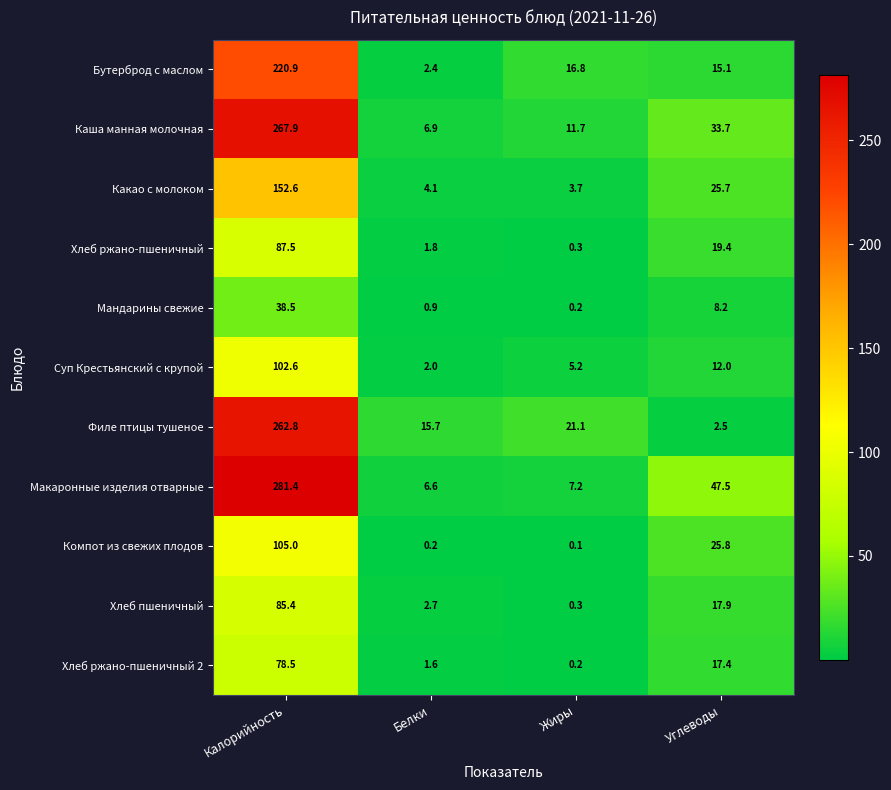

Which category has the lowest value across all series?

Жиры